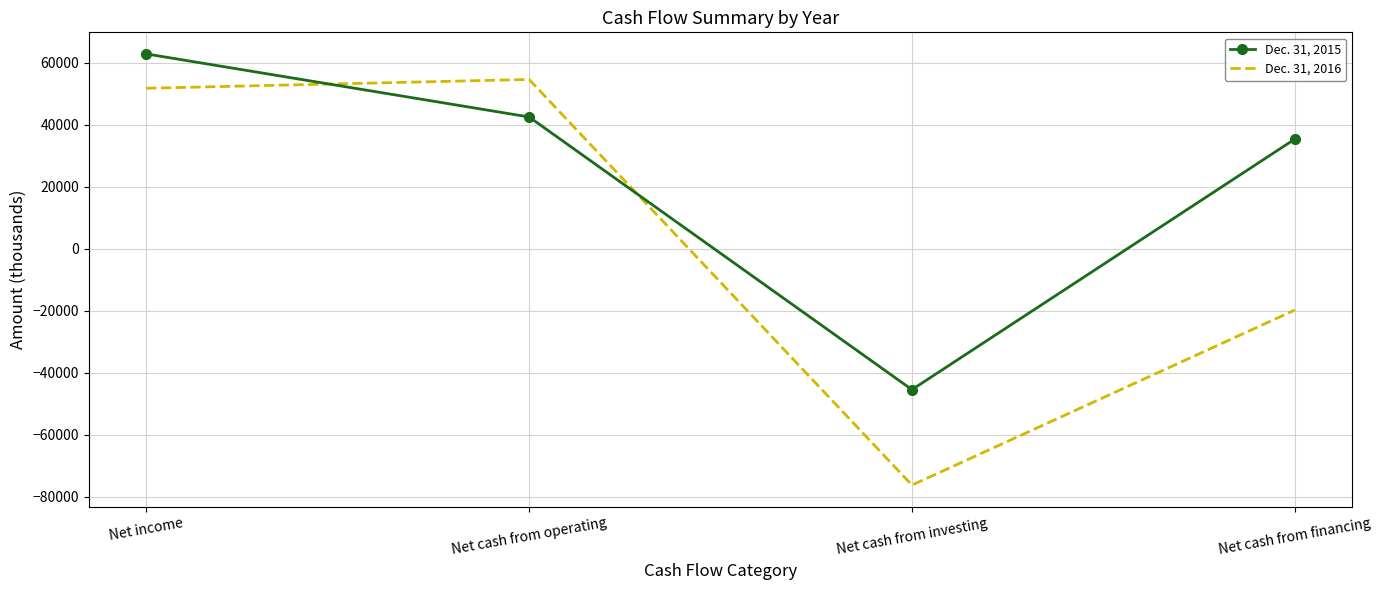

True or false: Dec. 31, 2015 has more than 0 points higher than both neighbors.

False